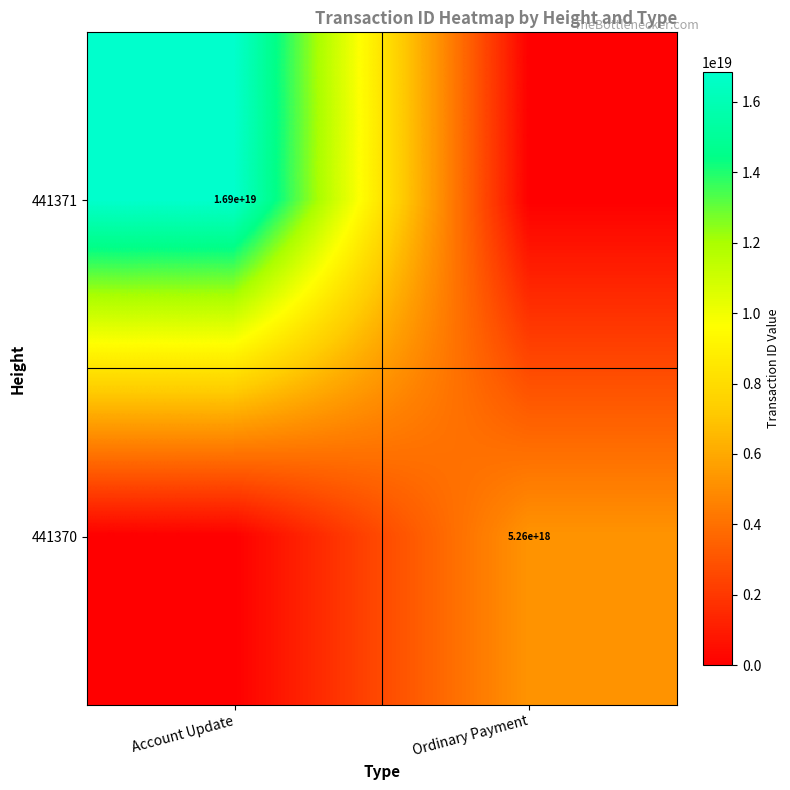

How many data points does each series have?

2